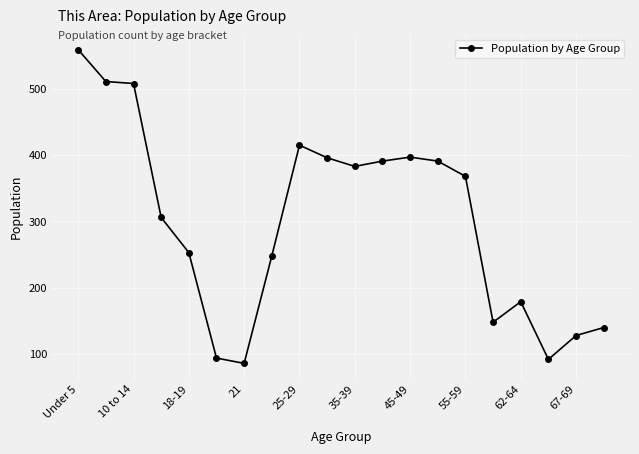

What is the maximum value shown in the chart?

559